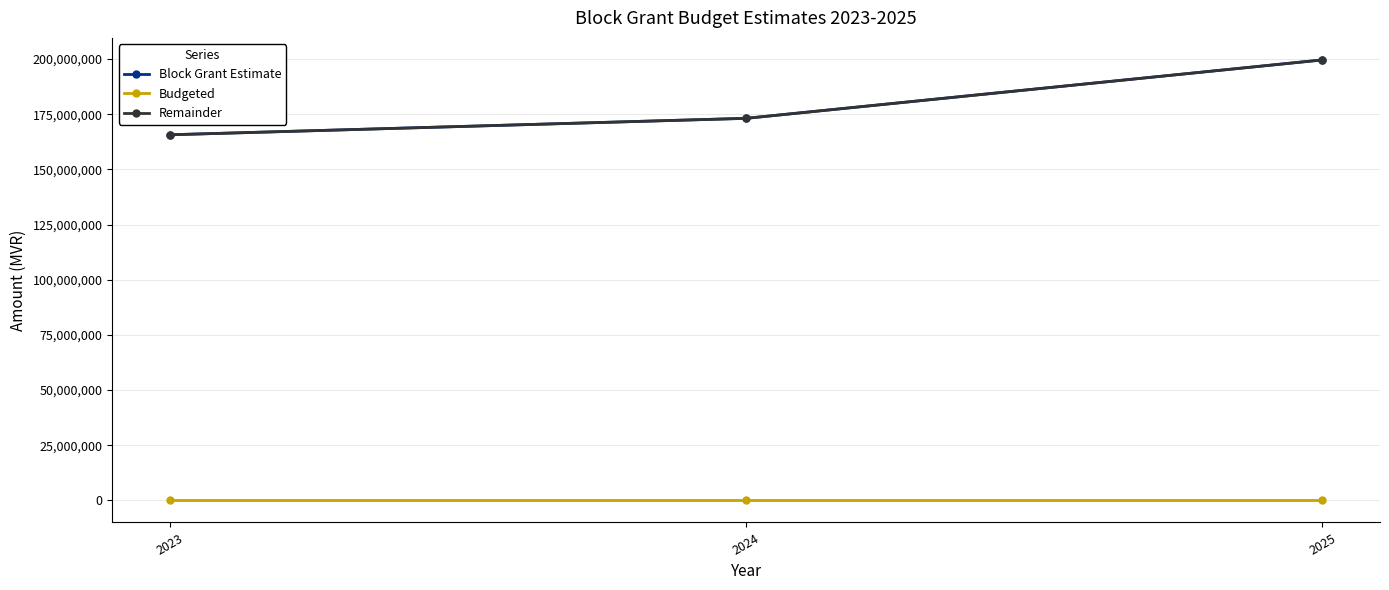

What is the value of the Remainder point at the 2nd from the left?

173152879